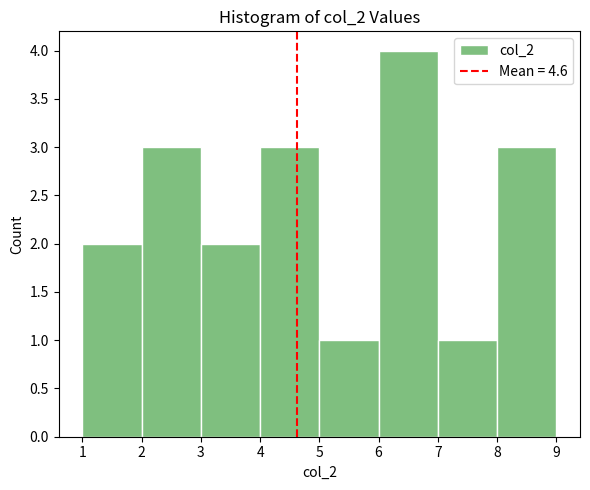

What is the height of the bar covering 7 to 8 on the x-axis? The values are not printed on the chart, so give them approximately, as read against the axis.

1